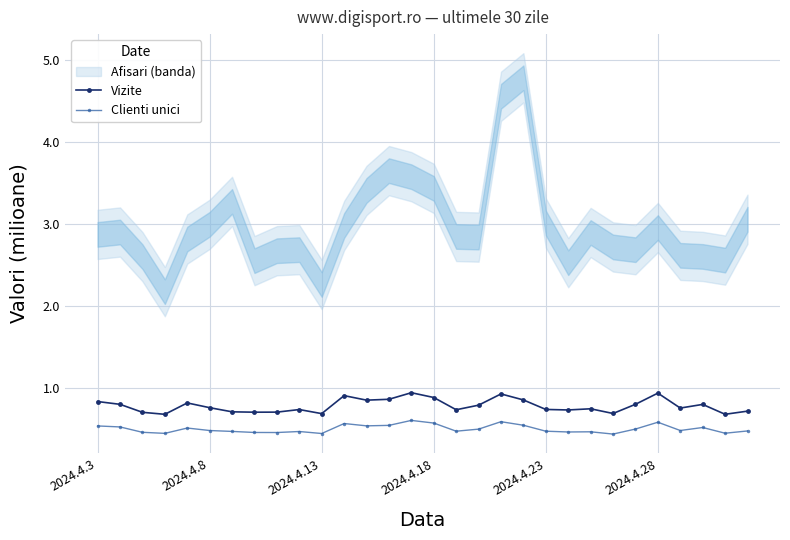

The Clienti unici series shows 0.9 at 19. True or false?

False